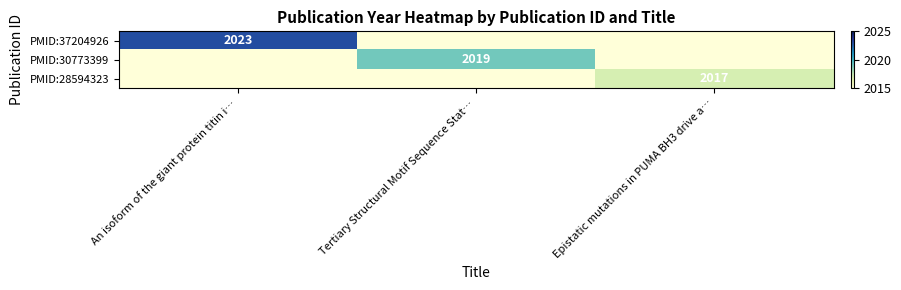

The value of PMID:28594323 at Epistatic mutations in PUMA BH3 drive a… is 3123. True or false?

False